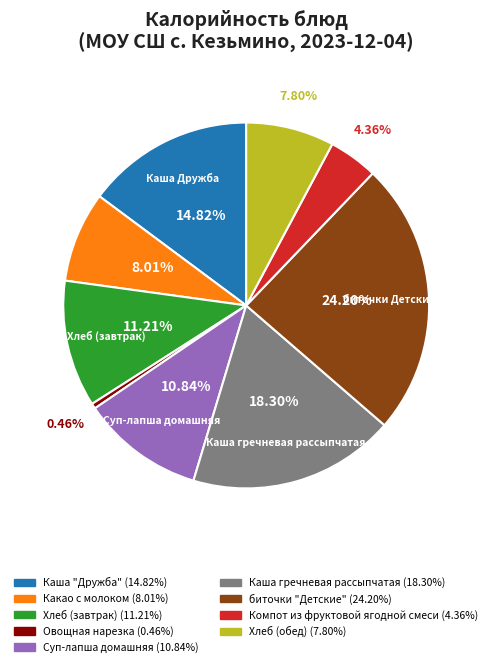

Is Каша "Дружба" the majority of the pie?

No